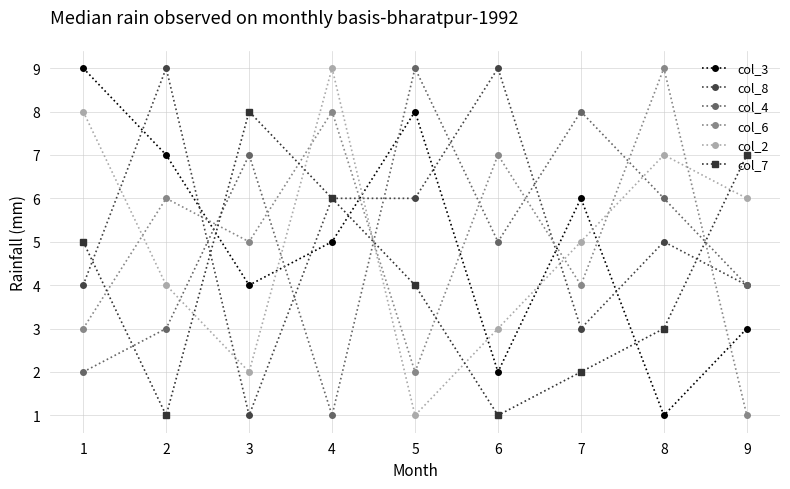

How many col_6 values are between 3 and 7?

5